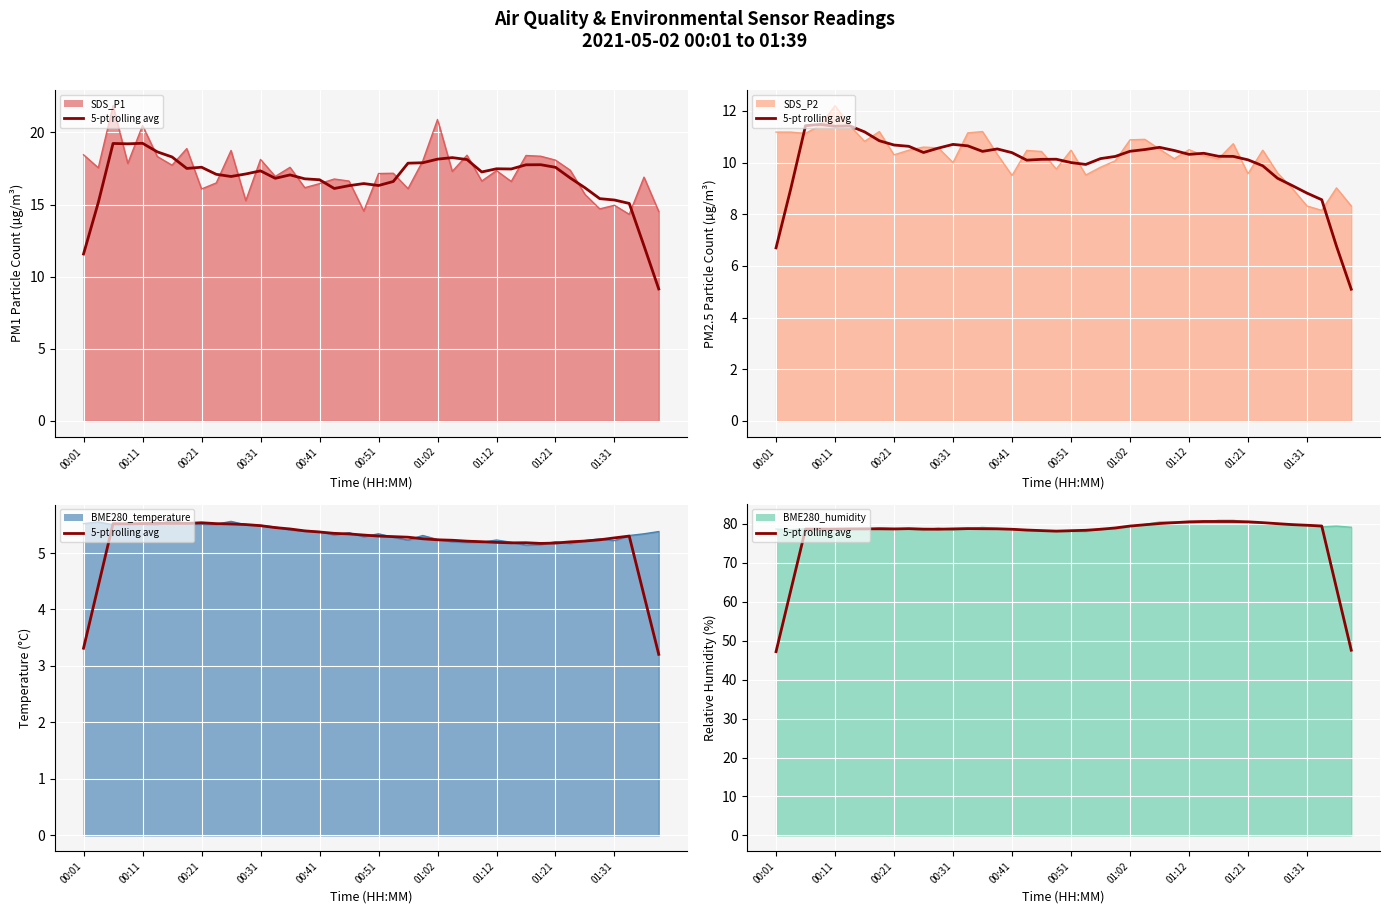

What is the spread (max minus min) of values at 19?

72.8